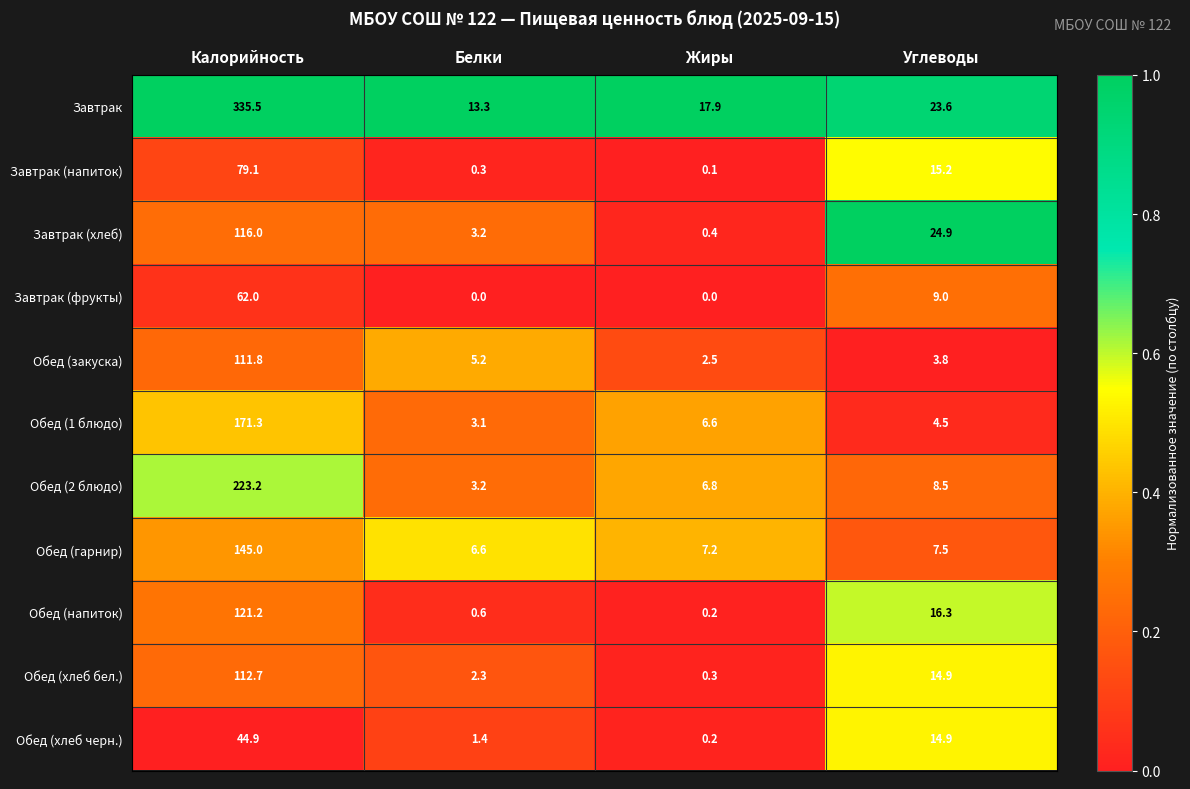

At Калорийность, list the series in order from smallest to largest.

Обед (хлеб черн.), Завтрак (фрукты), Завтрак (напиток), Обед (закуска), Обед (хлеб бел.), Завтрак (хлеб), Обед (напиток), Обед (гарнир), Обед (1 блюдо), Обед (2 блюдо), Завтрак